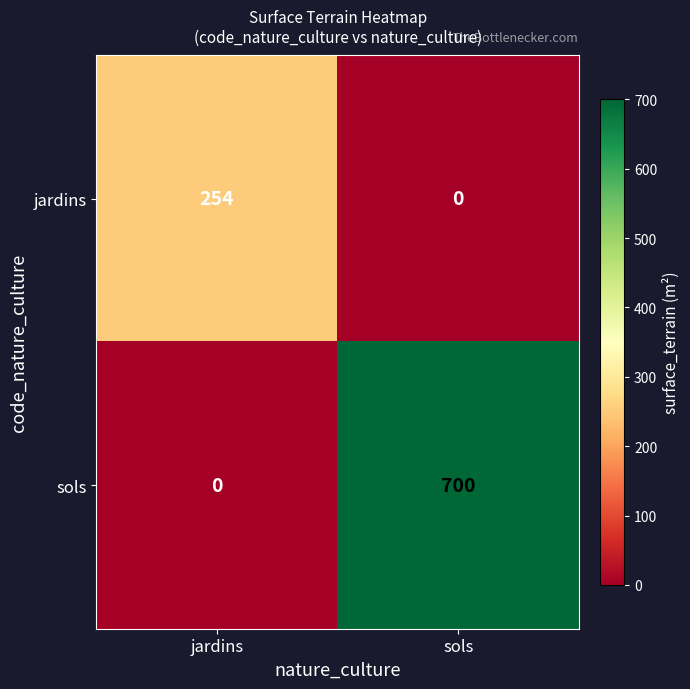

Which category has the lowest value in the jardins series?

sols